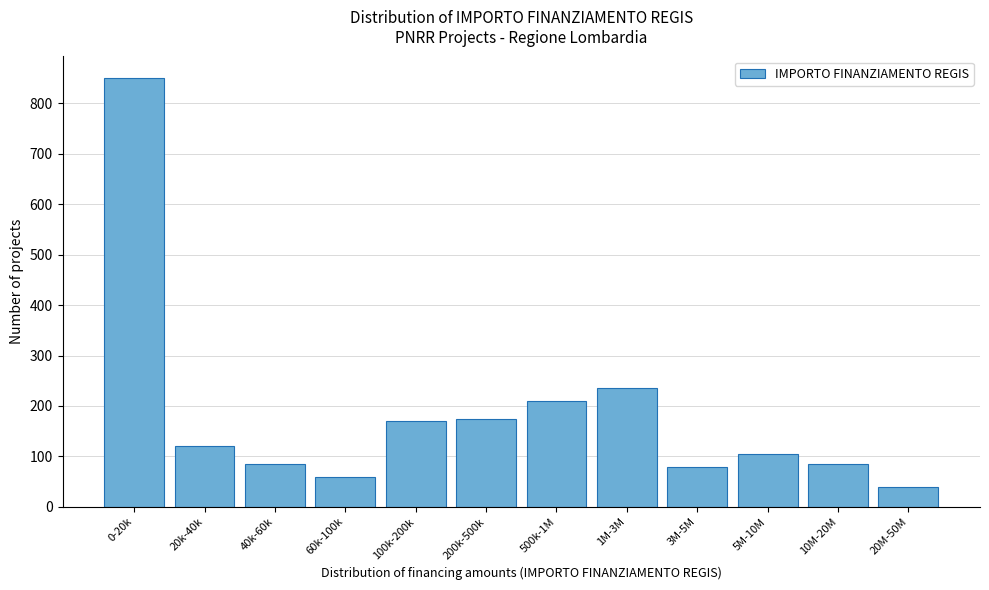

Reading left to right, list all the values displayed in this chart.

850	120	85	60	170	175	210	235	80	105	85	40